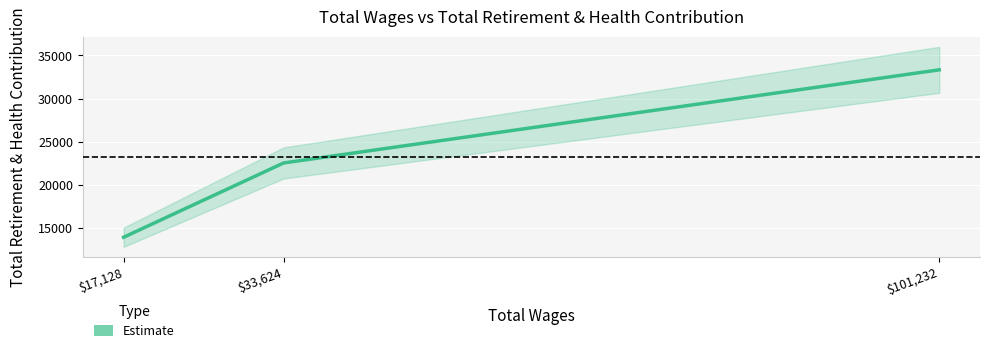

True or false: the data shows 33335 at $101,232.

True